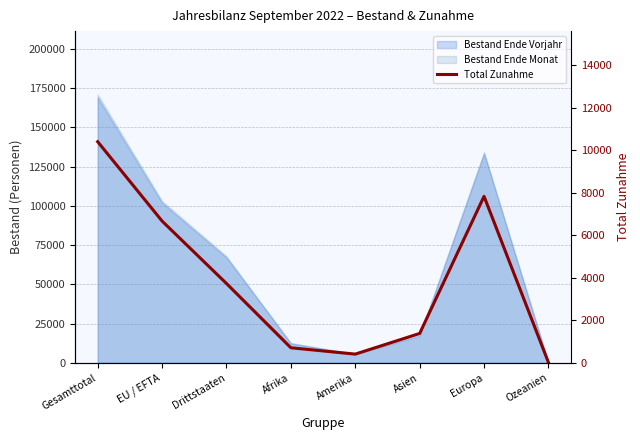

What is the approximate value at Amerika, to the nearest 50?

400